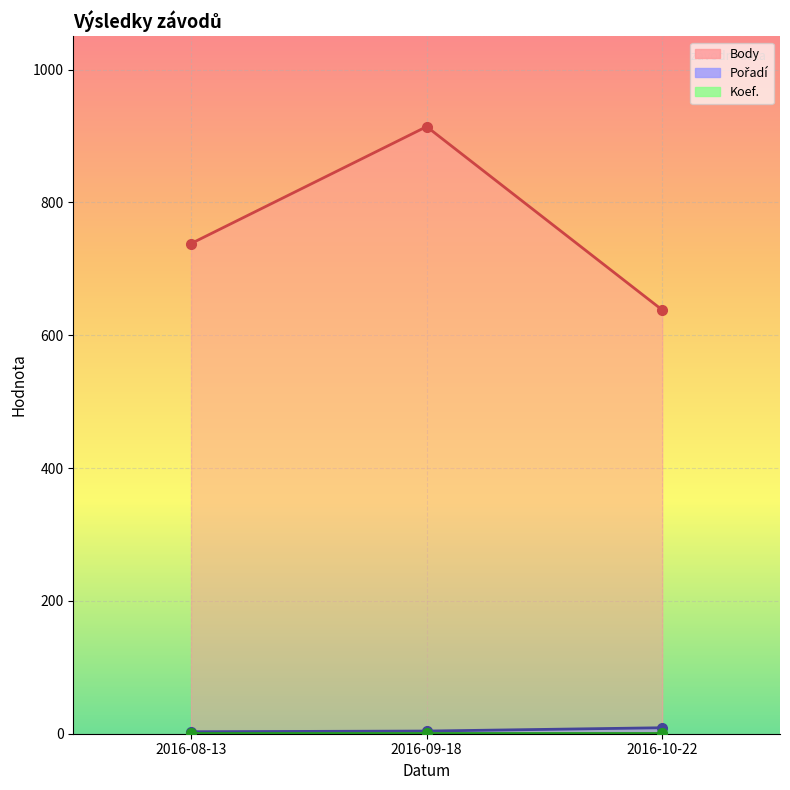

What is the lowest value of the Body series?

638